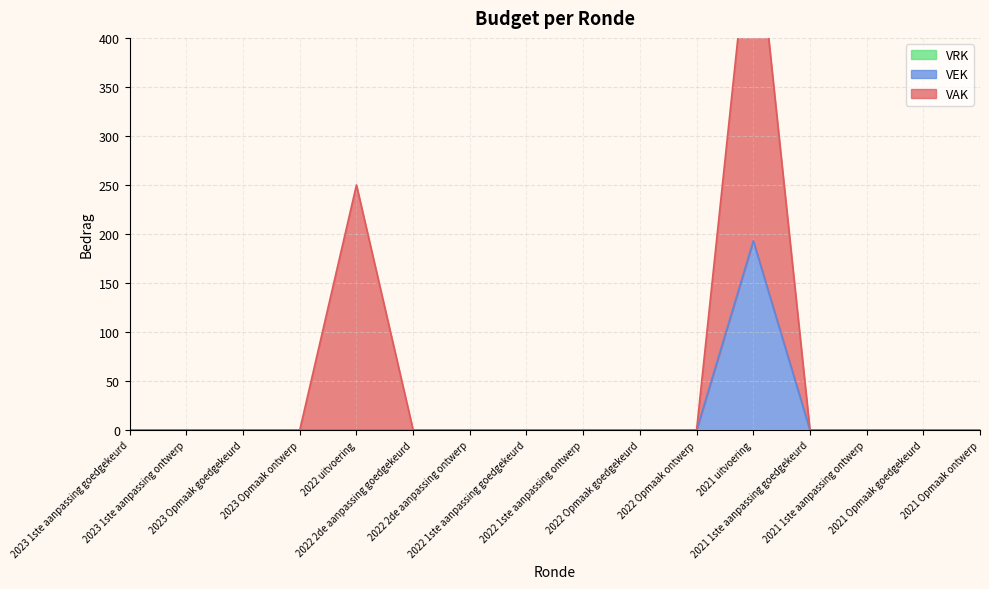

List the labels in order of VAK value, largest first.

2021 uitvoering, 2022 uitvoering, 2023 1ste aanpassing goedgekeurd, 2023 1ste aanpassing ontwerp, 2023 Opmaak goedgekeurd, 2023 Opmaak ontwerp, 2022 2de aanpassing goedgekeurd, 2022 2de aanpassing ontwerp, 2022 1ste aanpassing goedgekeurd, 2022 1ste aanpassing ontwerp, 2022 Opmaak goedgekeurd, 2022 Opmaak ontwerp, 2021 1ste aanpassing goedgekeurd, 2021 1ste aanpassing ontwerp, 2021 Opmaak goedgekeurd, 2021 Opmaak ontwerp